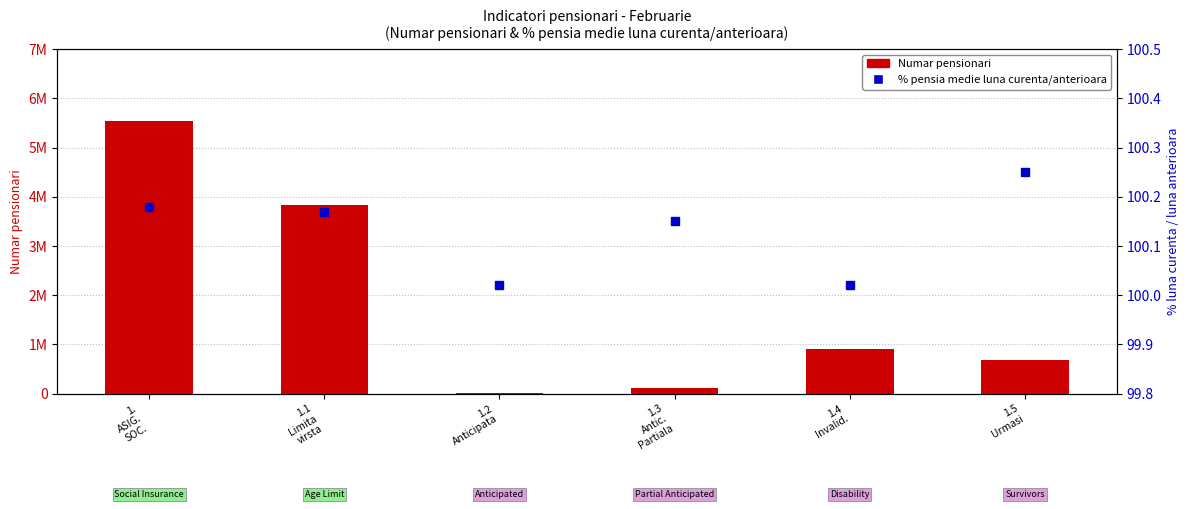

True or false: Numar pensionari has a value of 680061.0 at 1.5
Urmasi.

True